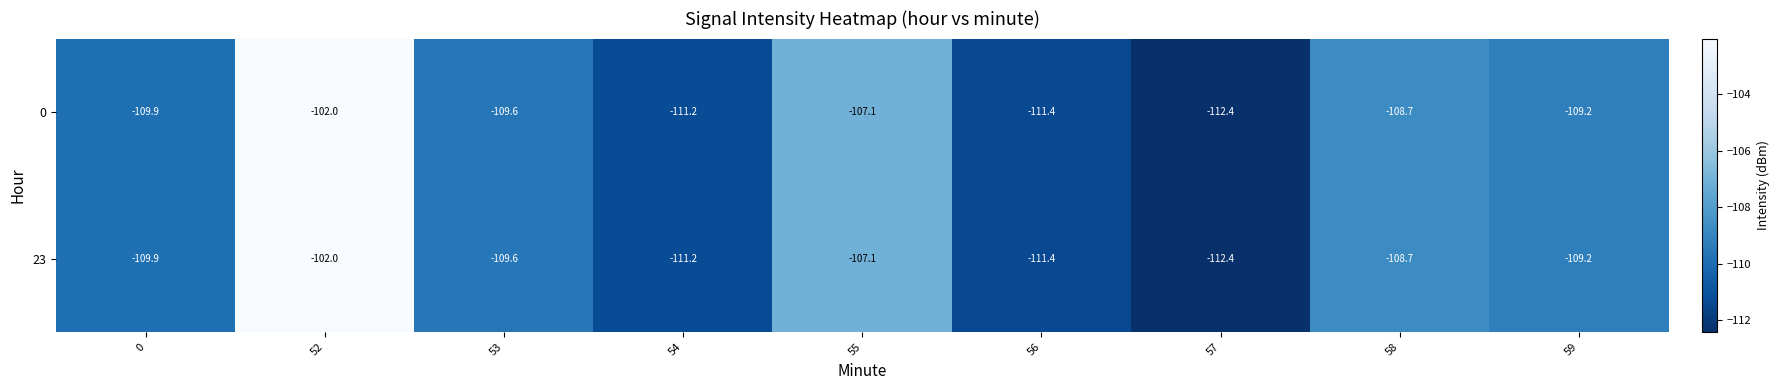

At how many categories does at least one series exceed -111?

6